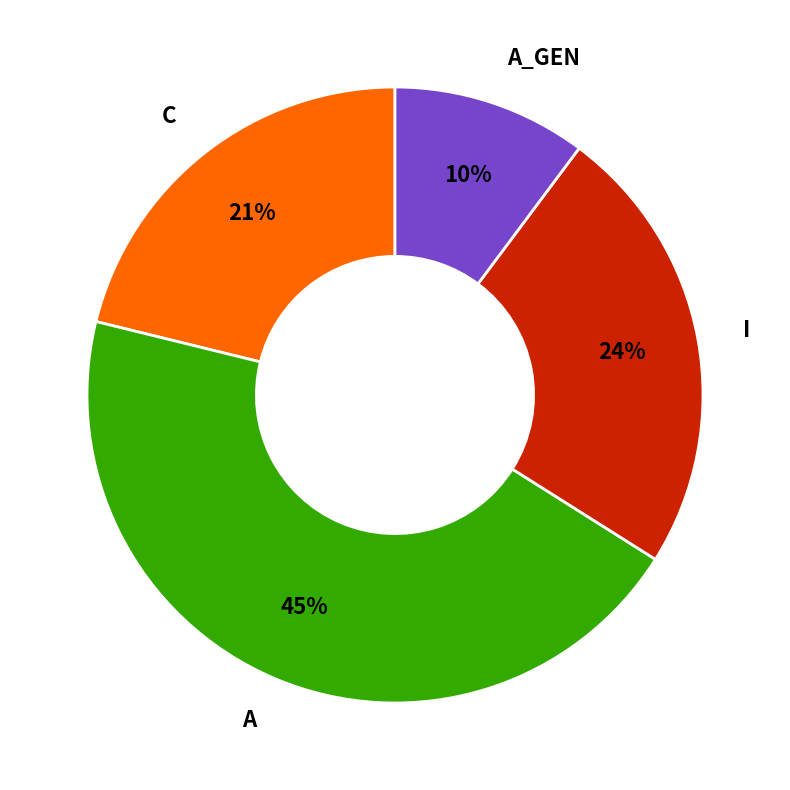

How many segments does this pie chart have?

4